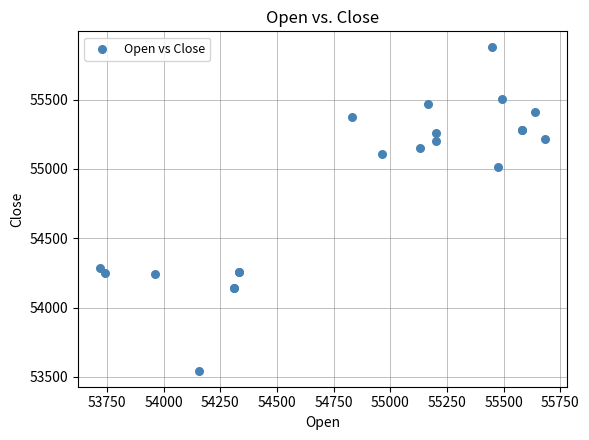

What Y value in the scatter plot is closest to 54710?

55016